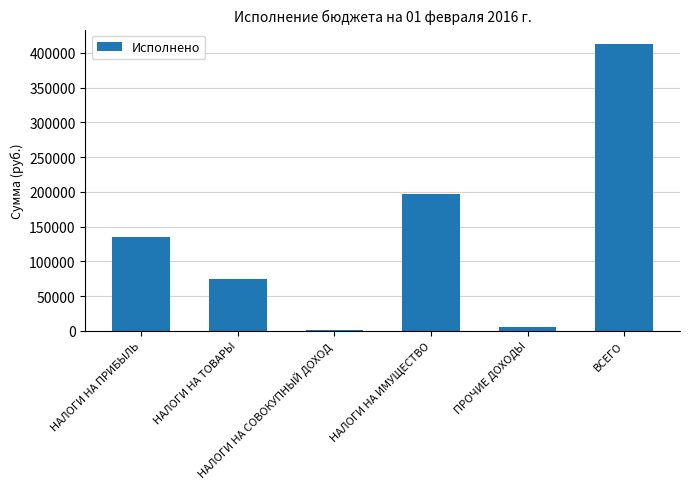

Where does the data first go above 134766?

НАЛОГИ НА ПРИБЫЛЬ